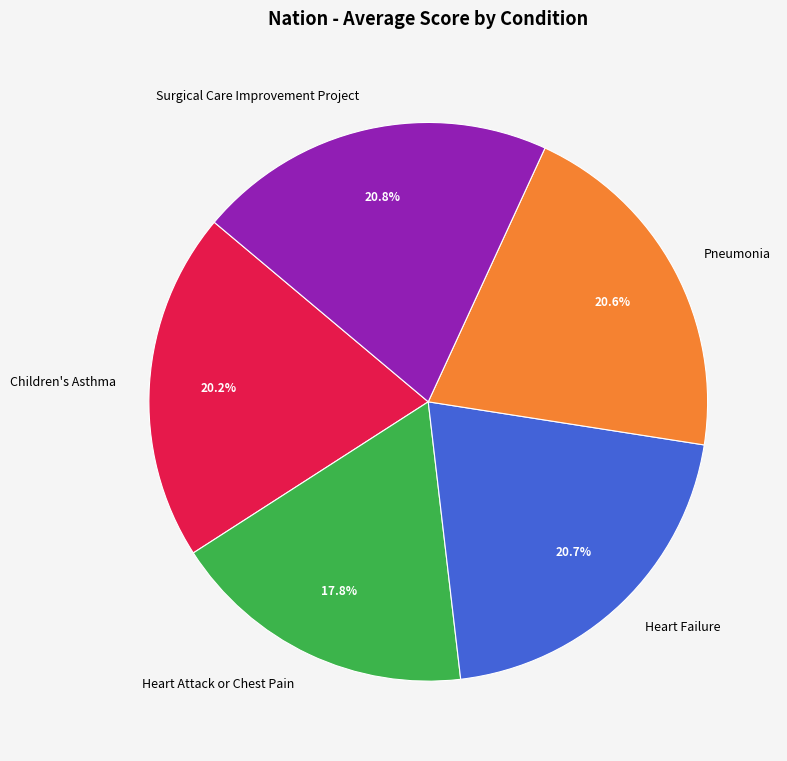

Which slice is the smallest?

Heart Attack or Chest Pain